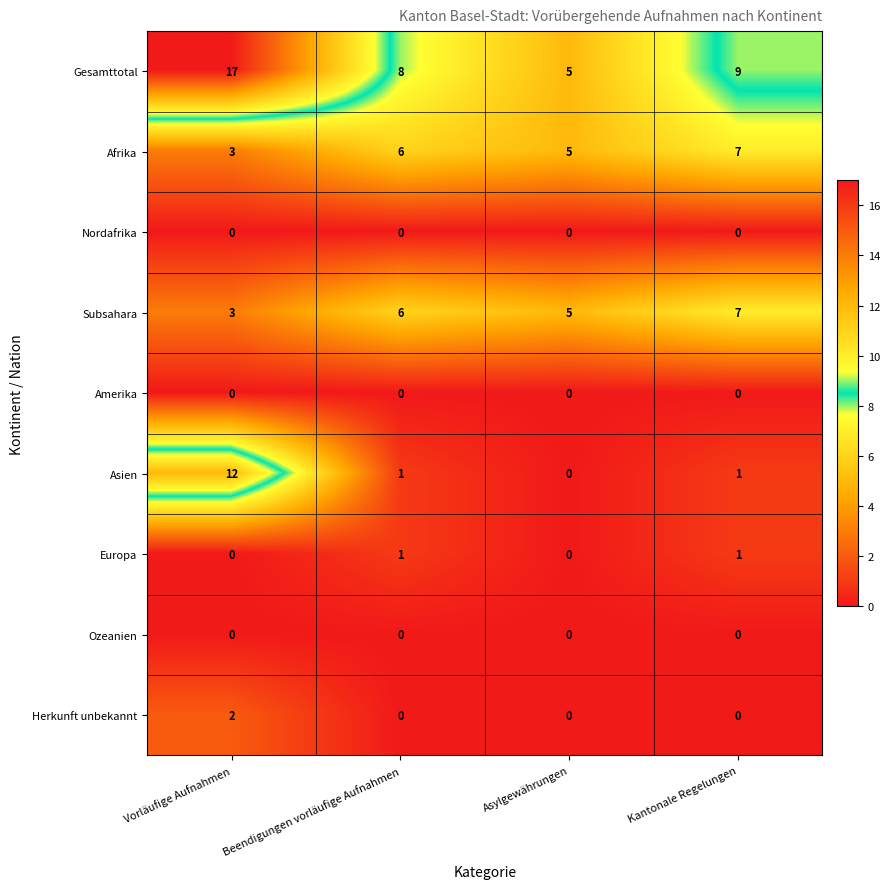

True or false: Herkunft unbekannt has a value of 0 at Beendigungen vorläufige Aufnahmen.

True